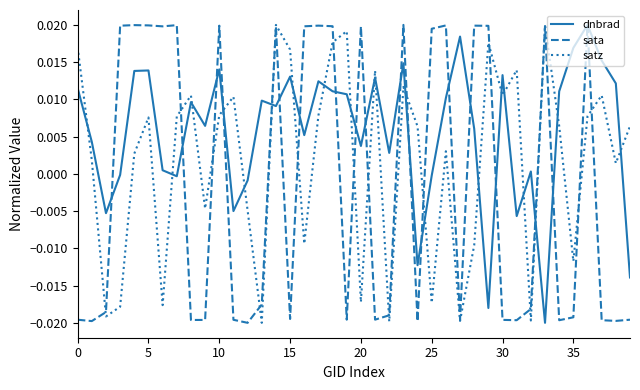

Which series has the largest total across all categories?

dnbrad